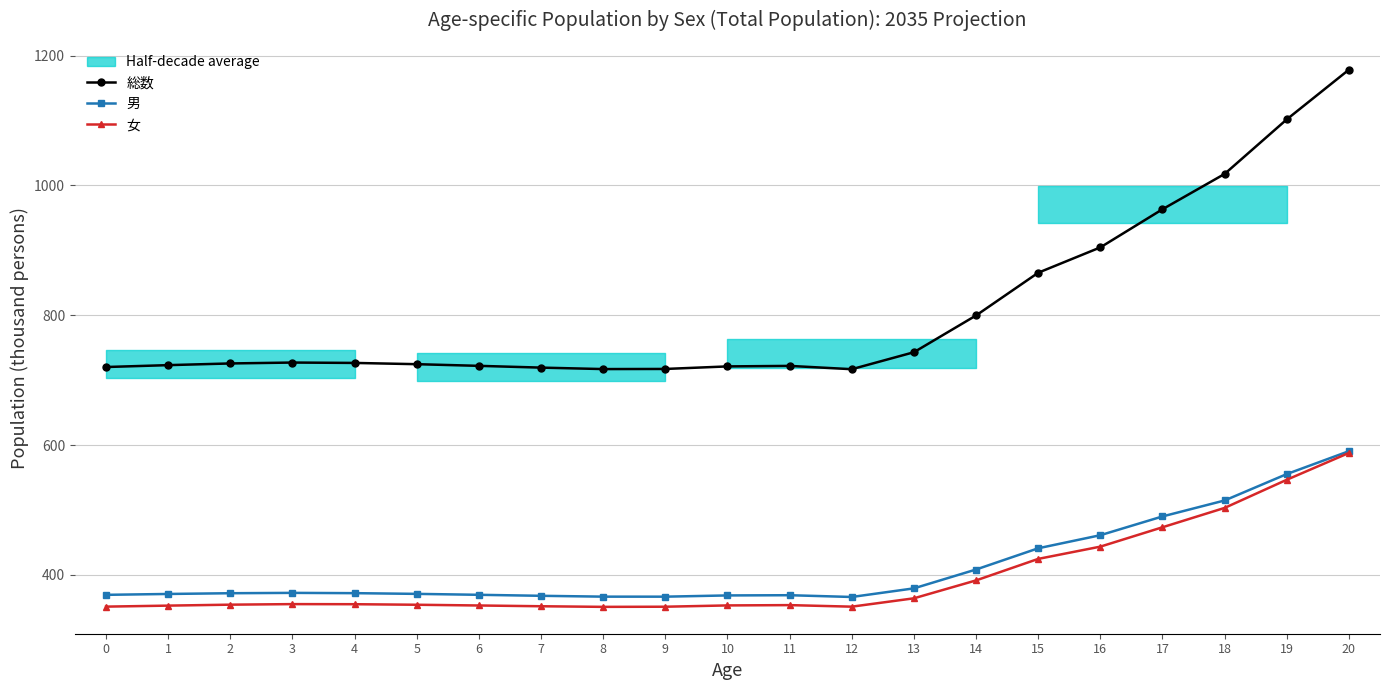

At which label does 総数 reach its minimum?

12